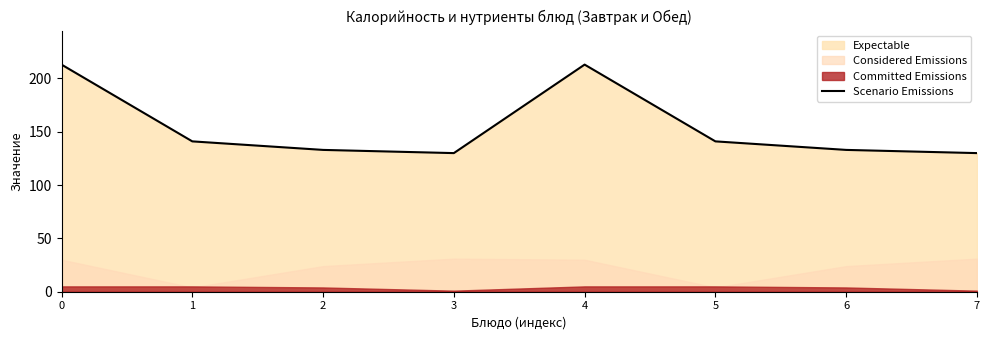

What is the change in value from 0 to 6?

-80